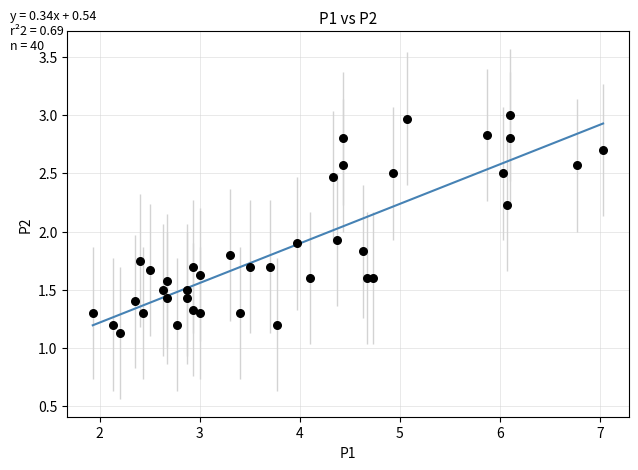

What is the range of Y values (max minus min)?

1.9